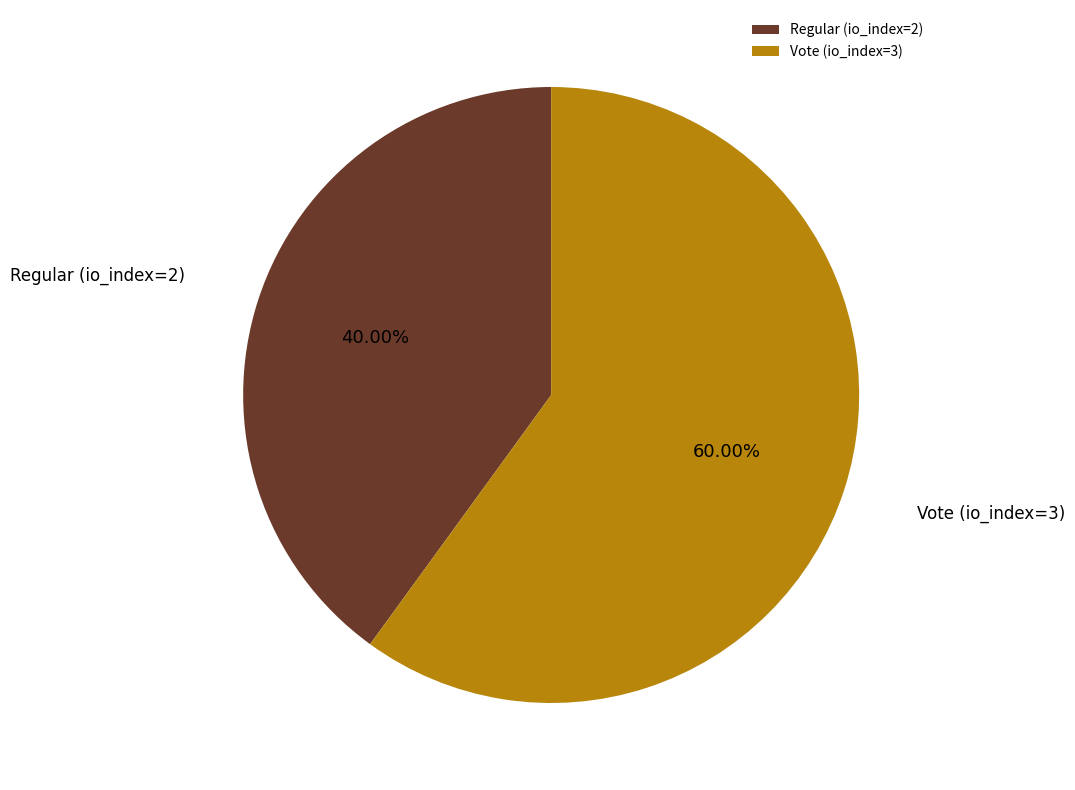

To the nearest percent, what portion does Regular (io_index=2) represent?

40%